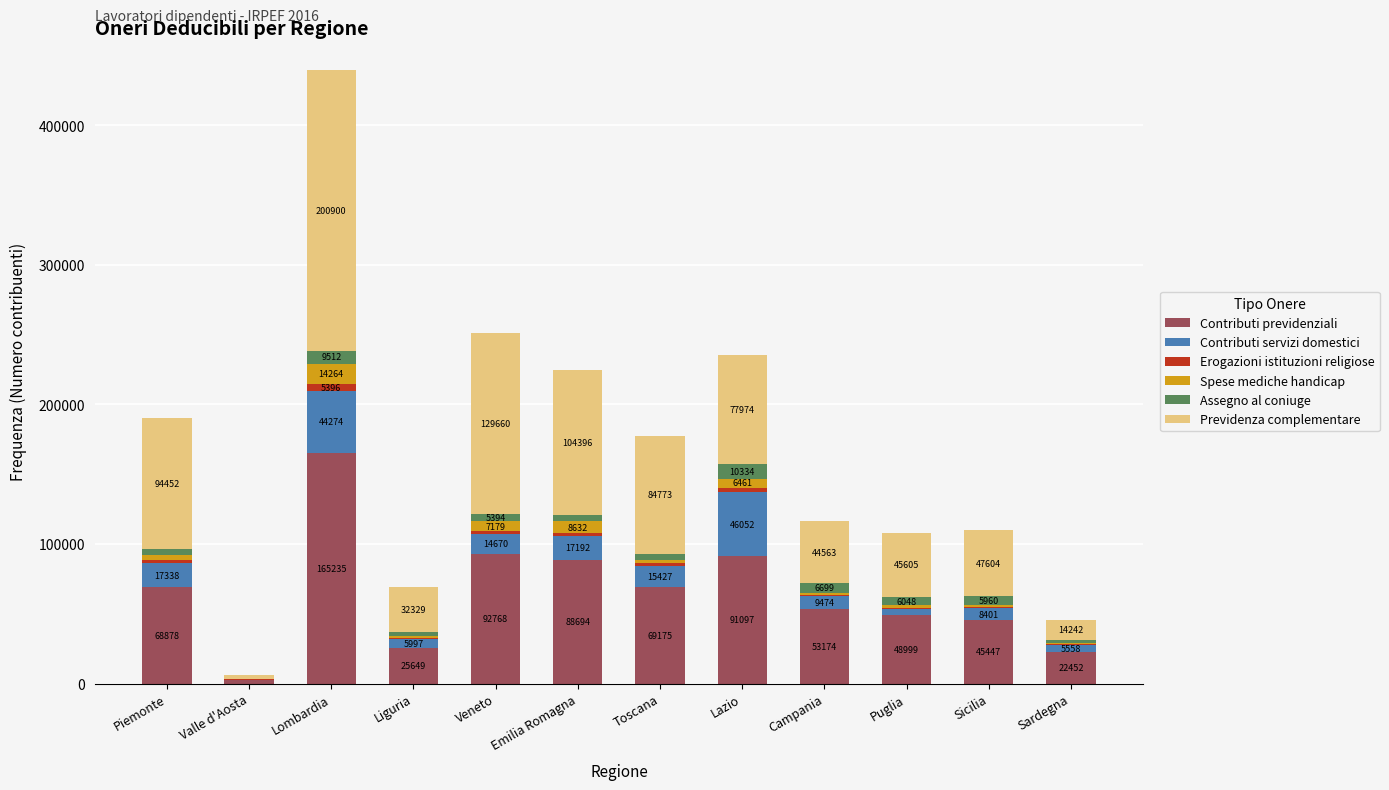

Count the number of categories in the chart.

12